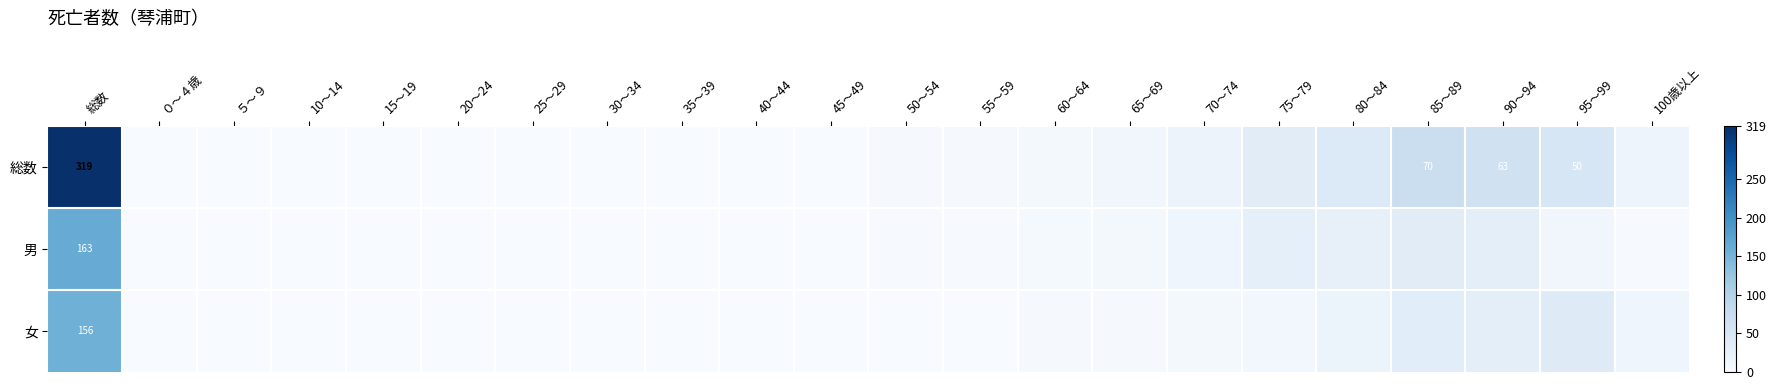

Where is 総数 nearest to the value 159?

85～89